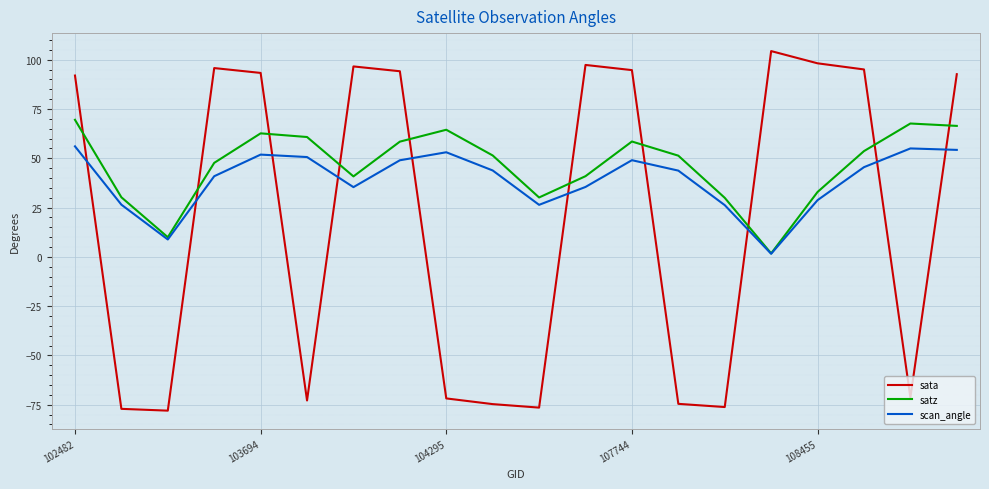

What is the minimum value shown in the chart?

-78.0